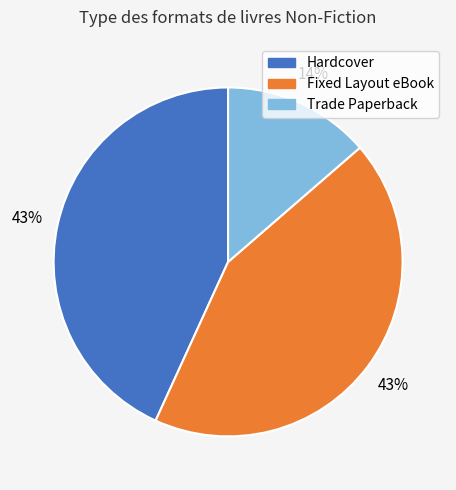

Which slice is the smallest?

Trade Paperback